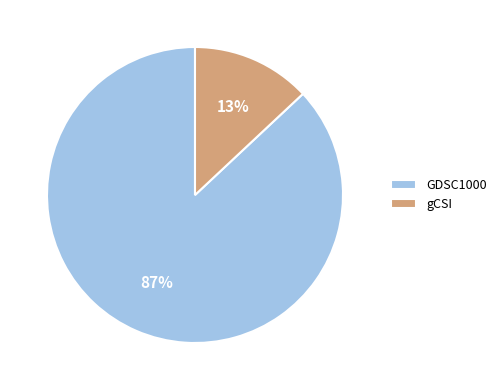

Which has a higher value, gCSI or GDSC1000?

GDSC1000